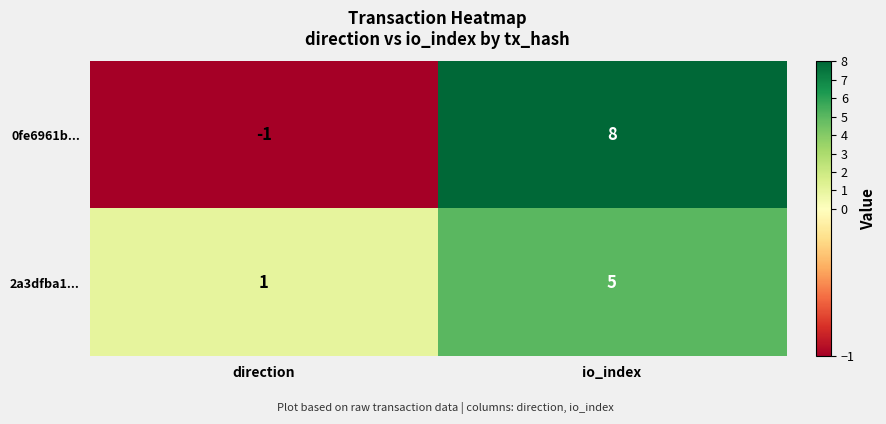

The 0fe6961b... series shows -2 at direction. True or false?

False